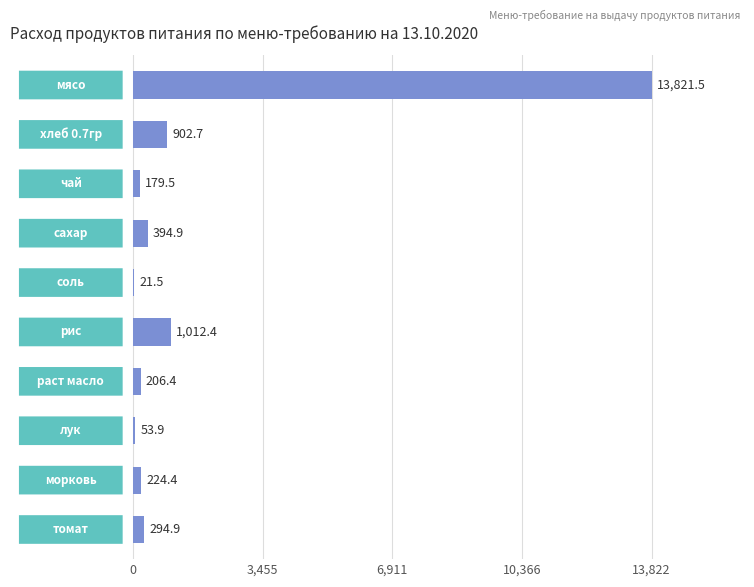

What is the maximum value shown in the chart?

13821.5